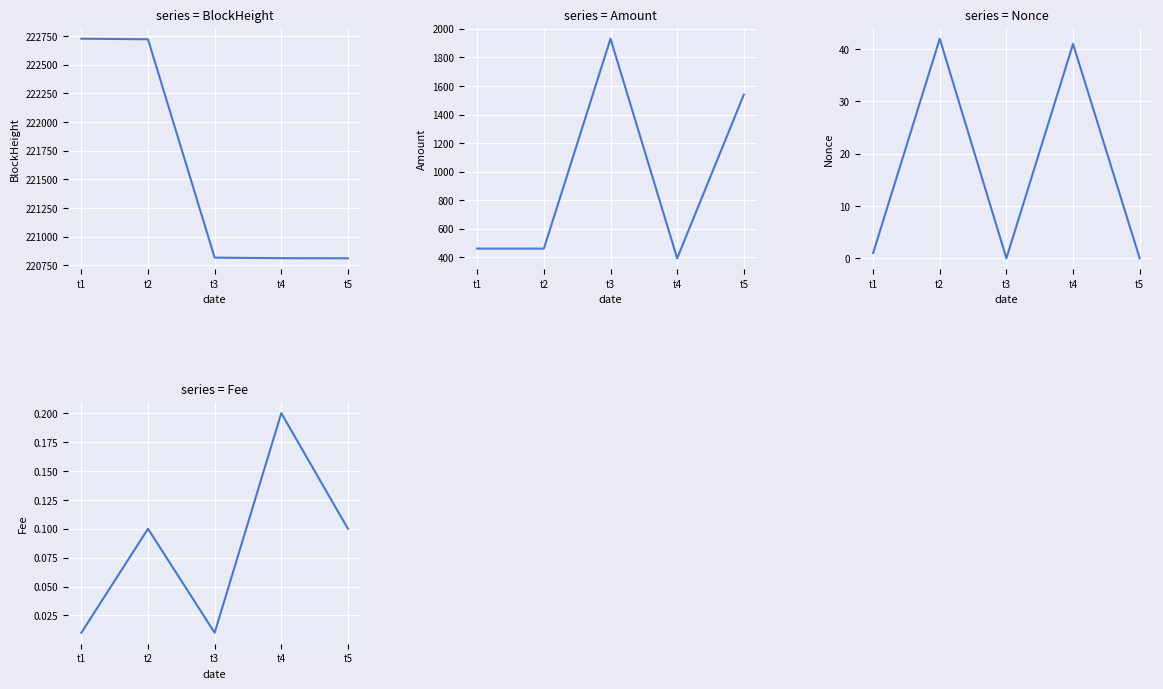

What is the maximum value for BlockHeight?

222728.0